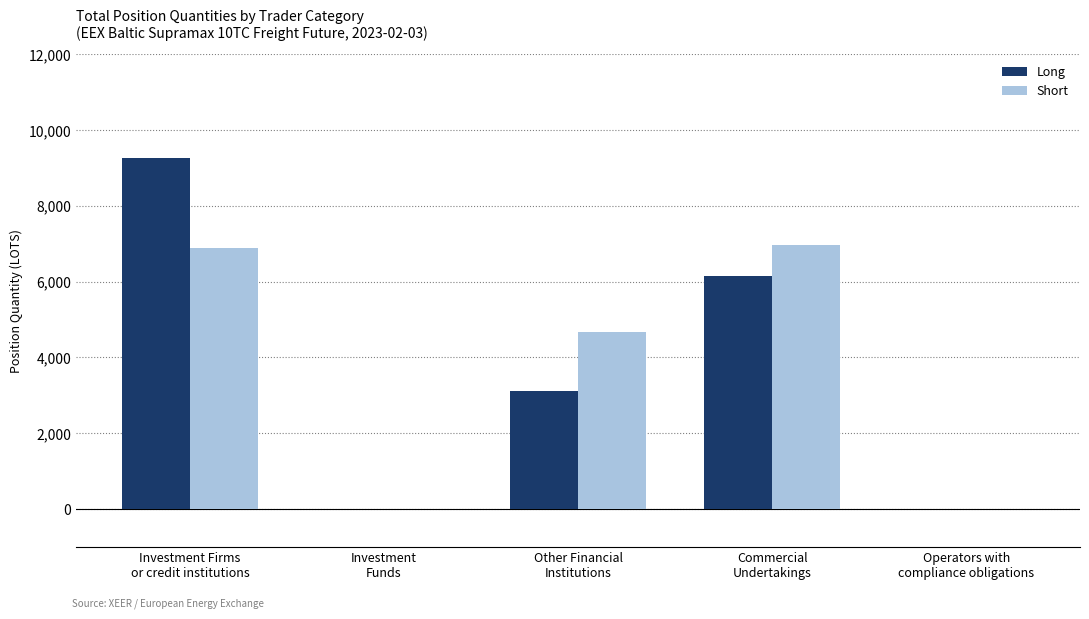

What is the sum of all Short values?

18491.8